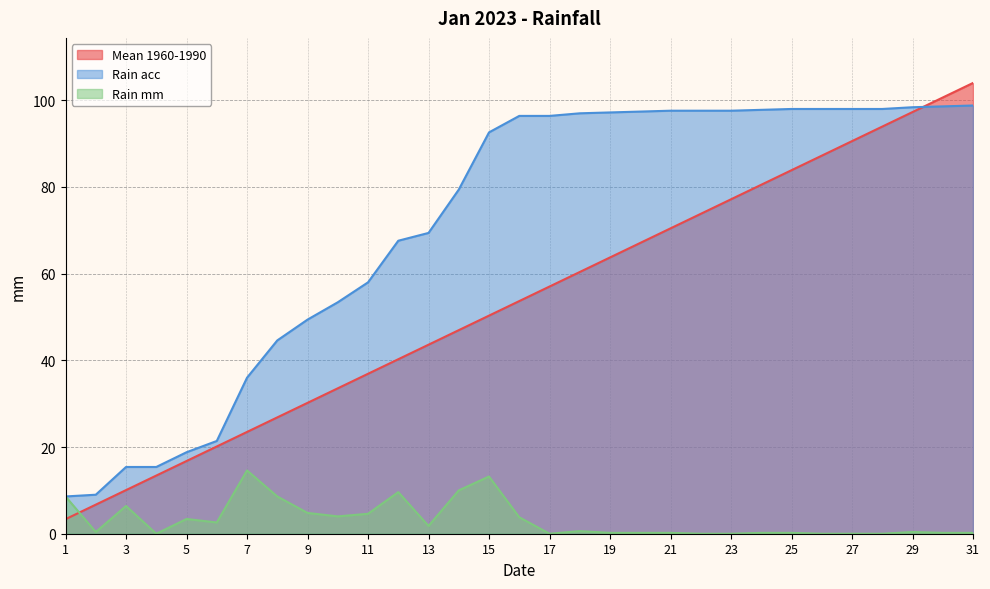

List the series in order of their overall mean, highest first.

Rain acc, Mean 1960-1990, Rain mm